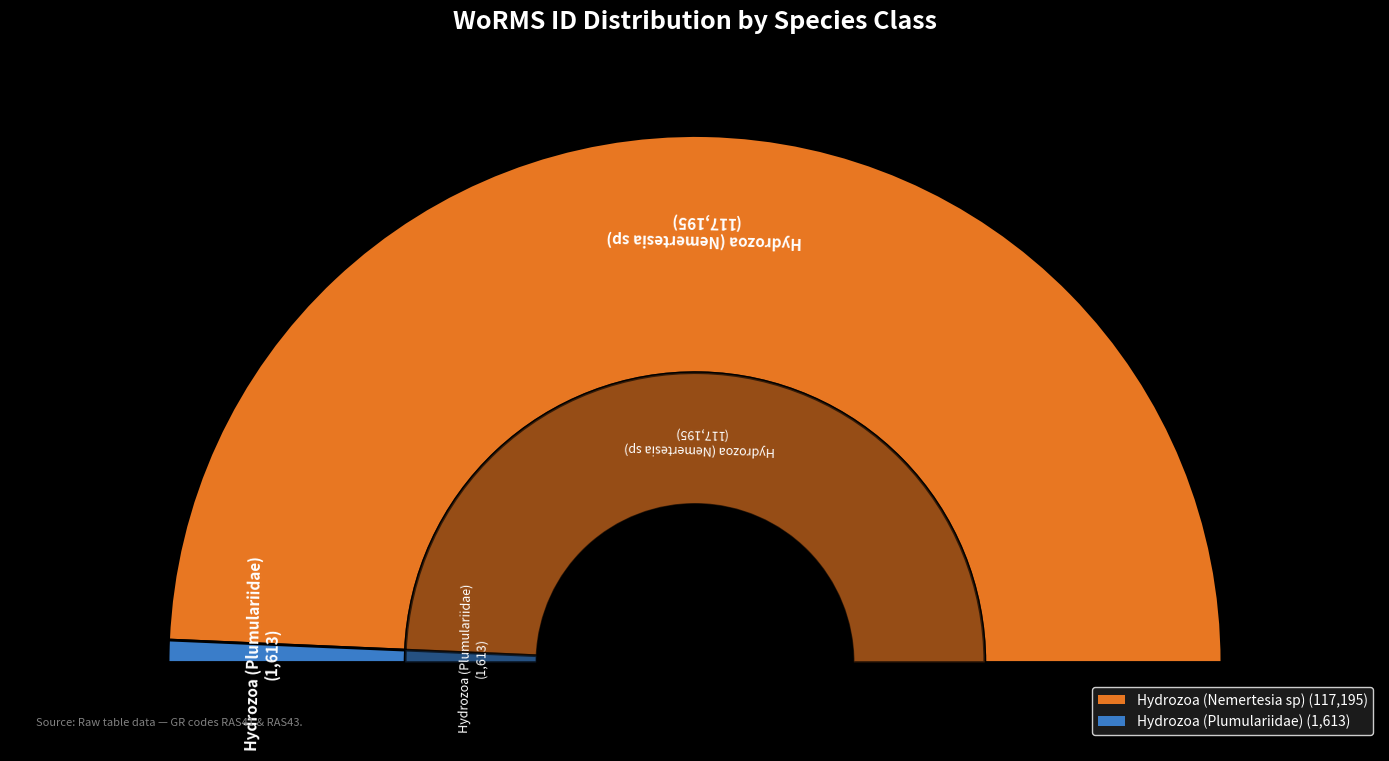

Rank the categories by value from lowest to highest.

Hydrozoa (Plumulariidae), Hydrozoa (Nemertesia sp)